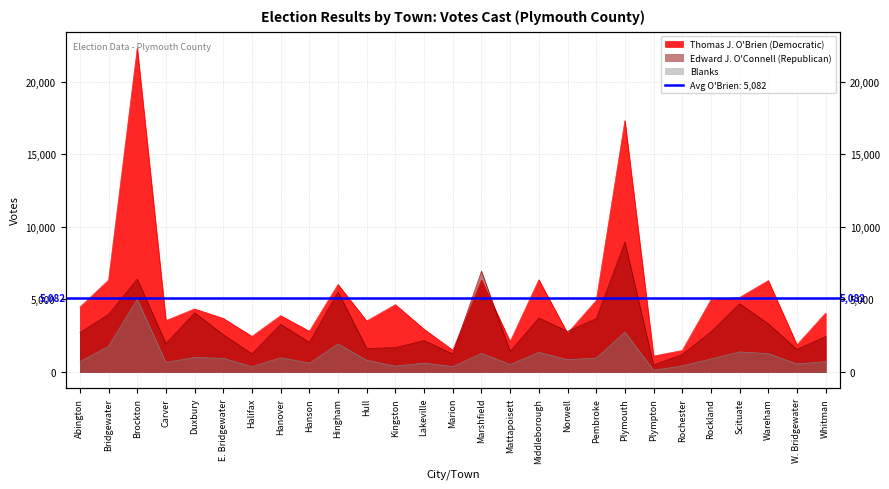

Reading left to right, list all the values displayed in this chart.

Thomas J. O'Brien (Democratic): Abington=4467	Bridgewater=6336	Brockton=22329	Carver=3546	Duxbury=4348	E. Bridgewater=3697	Halifax=2460	Hanover=3887	Hanson=2814	Hingham=6037	Hull=3516	Kingston=4645	Lakeville=2949	Marion=1509	Marshfield=6358	Mattapoisett=2097	Middleborough=6360	Norwell=2677	Pembroke=4923	Plymouth=17333	Plympton=1104	Rochester=1485	Rockland=4973	Scituate=5138	Wareham=6303	W. Bridgewater=1875	Whitman=4064
Edward J. O'Connell (Republican): Abington=2711	Bridgewater=3974	Brockton=6405	Carver=1957	Duxbury=4085	E. Bridgewater=2573	Halifax=1259	Hanover=3292	Hanson=2048	Hingham=5517	Hull=1628	Kingston=1682	Lakeville=2169	Marion=1251	Marshfield=6945	Mattapoisett=1423	Middleborough=3722	Norwell=2806	Pembroke=3679	Plymouth=8947	Plympton=486	Rochester=1212	Rockland=2770	Scituate=4703	Wareham=3319	W. Bridgewater=1558	Whitman=2455
Blanks: Abington=711	Bridgewater=1785	Brockton=5012	Carver=660	Duxbury=1007	E. Bridgewater=943	Halifax=372	Hanover=985	Hanson=616	Hingham=1934	Hull=811	Kingston=407	Lakeville=615	Marion=373	Marshfield=1293	Mattapoisett=523	Middleborough=1353	Norwell=857	Pembroke=959	Plymouth=2747	Plympton=123	Rochester=426	Rockland=899	Scituate=1390	Wareham=1269	W. Bridgewater=557	Whitman=721